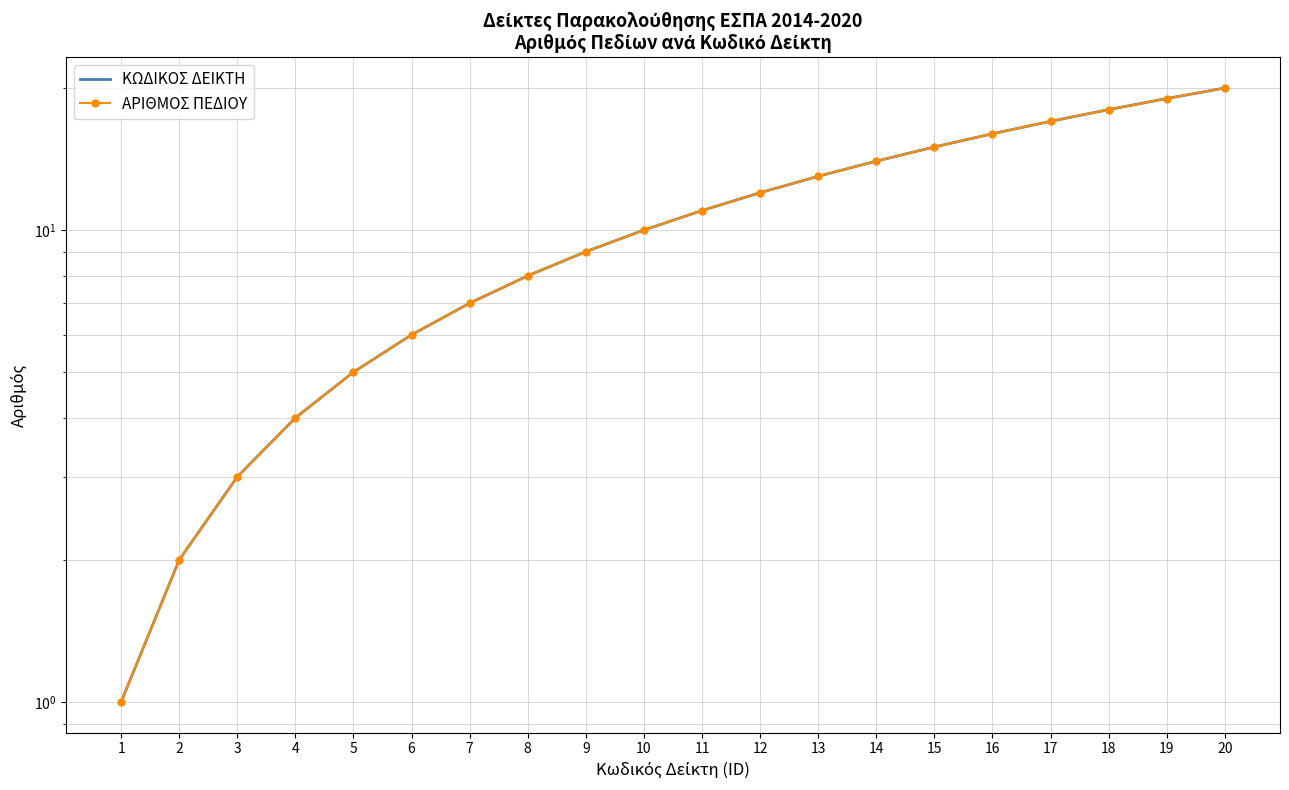

How many lines are shown in the chart?

2